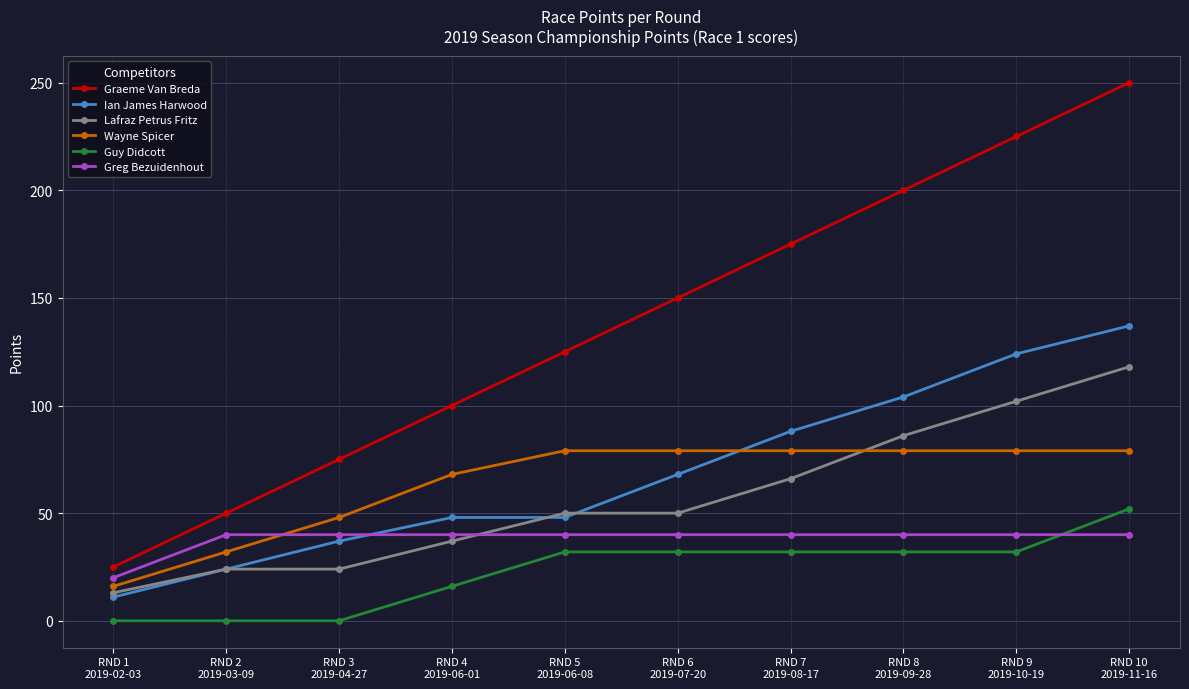

After their last crossing, which series has the higher values: Ian James Harwood or Greg Bezuidenhout?

Ian James Harwood